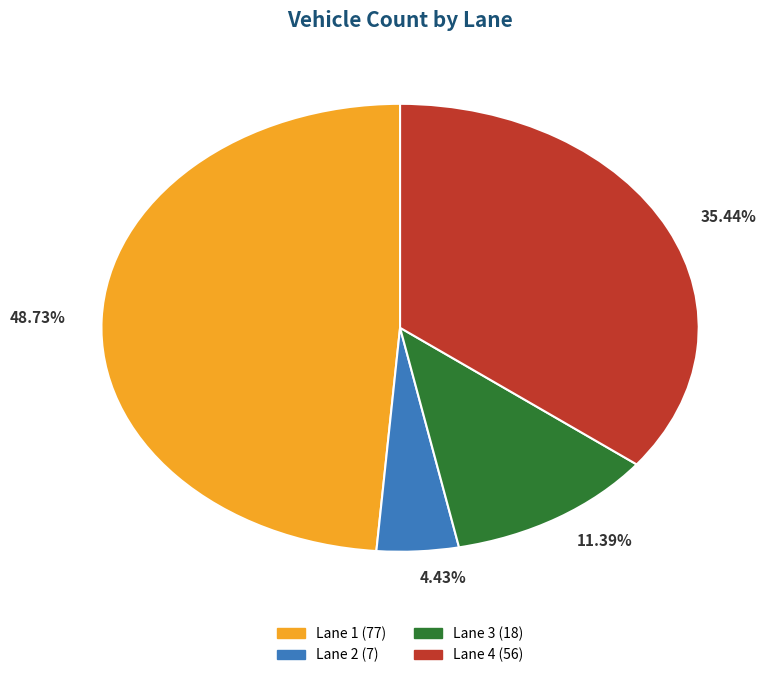

Count the number of slices in the pie.

4